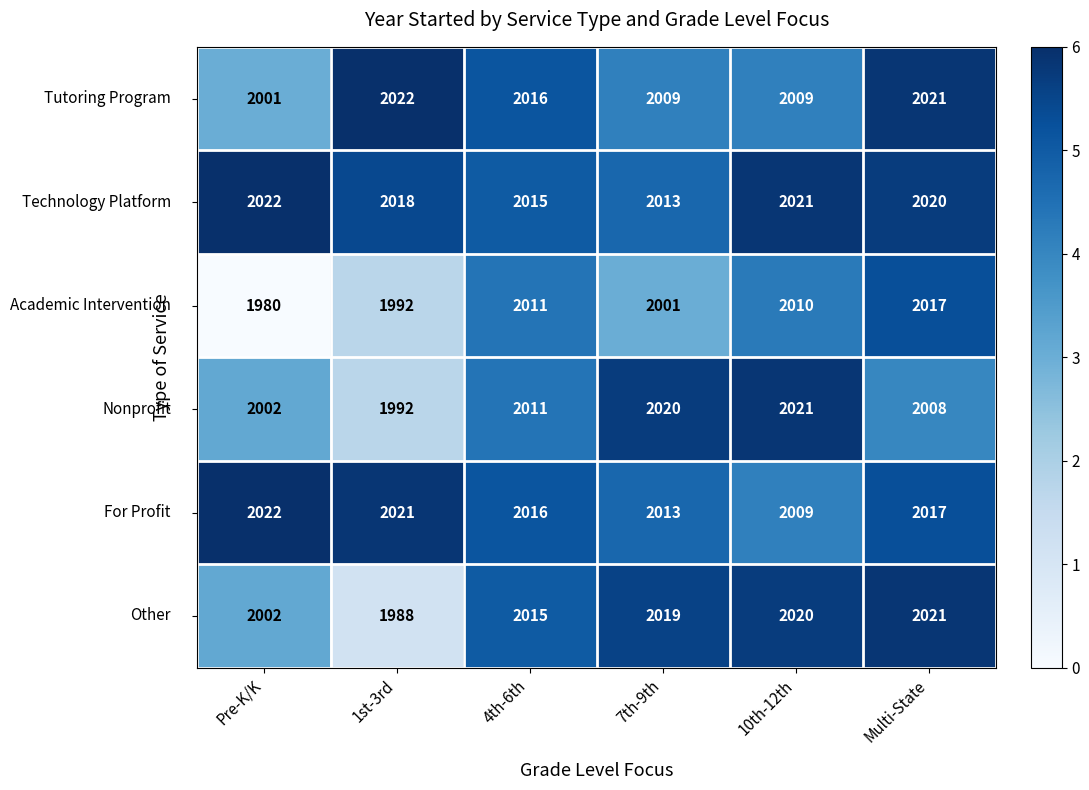

What is the spread (max minus min) of values at 4th-6th?

5